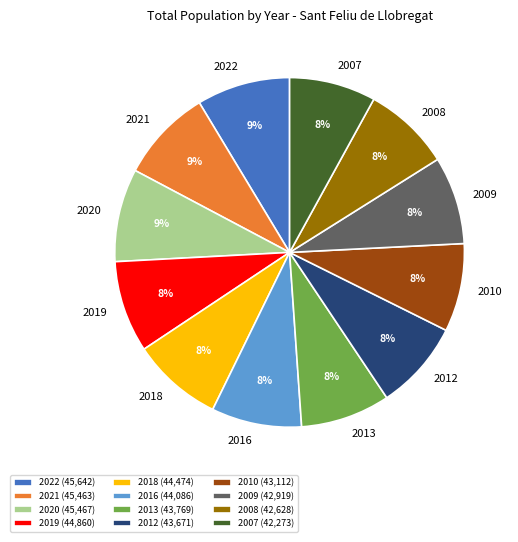

Is 2018 the majority of the pie?

No